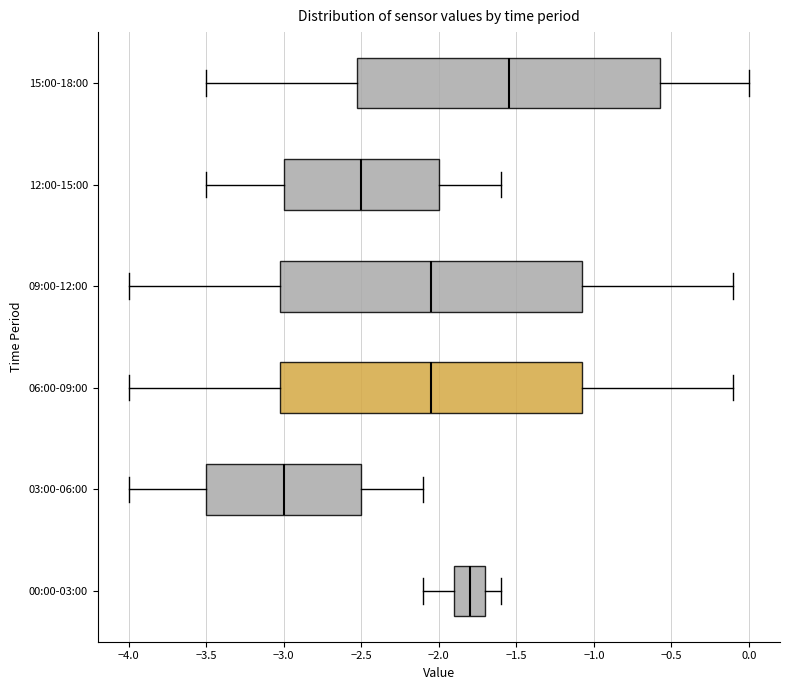

Which box has the furthest to the left median line?

03:00-06:00